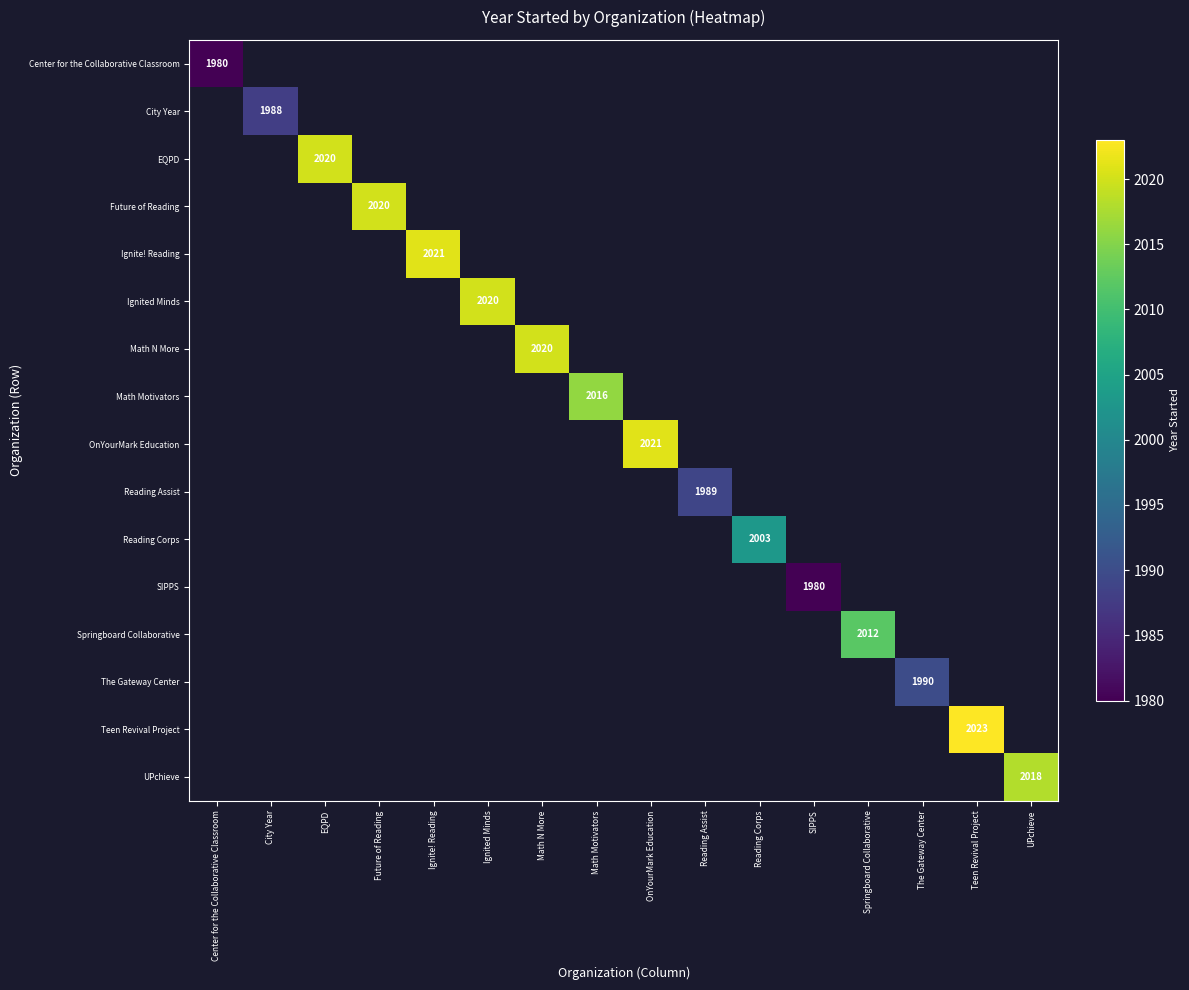

How many series are shown in this chart?

16